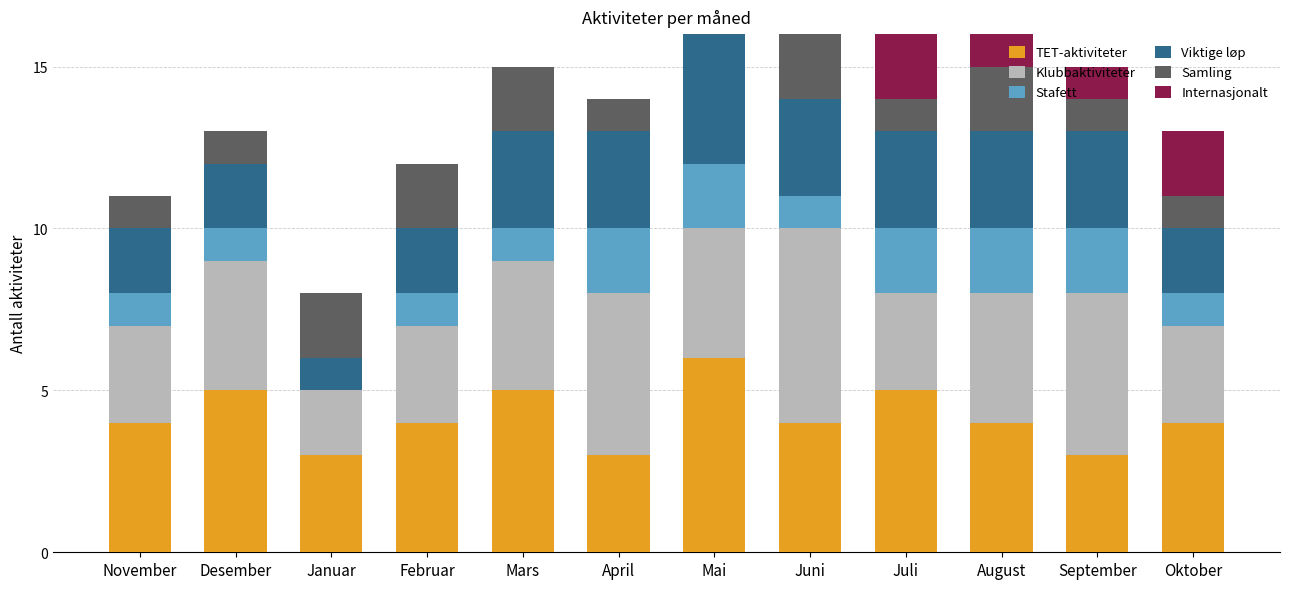

What is the lowest value of the TET-aktiviteter series?

3